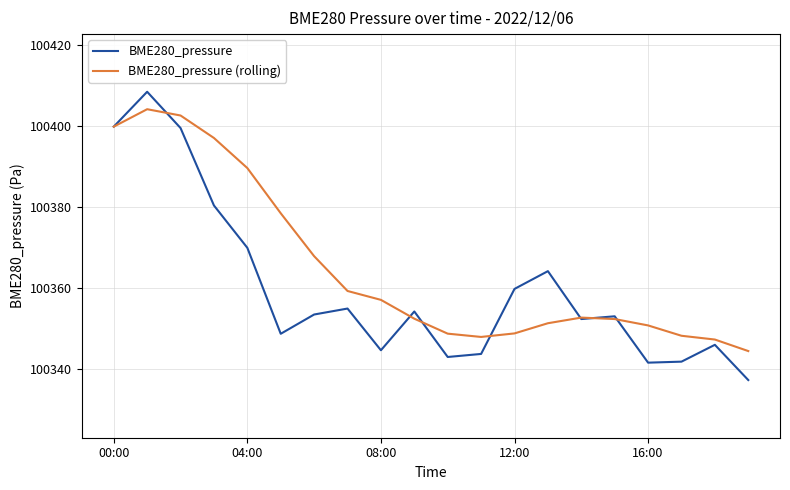

Which series has the largest range (max minus min)?

BME280_pressure